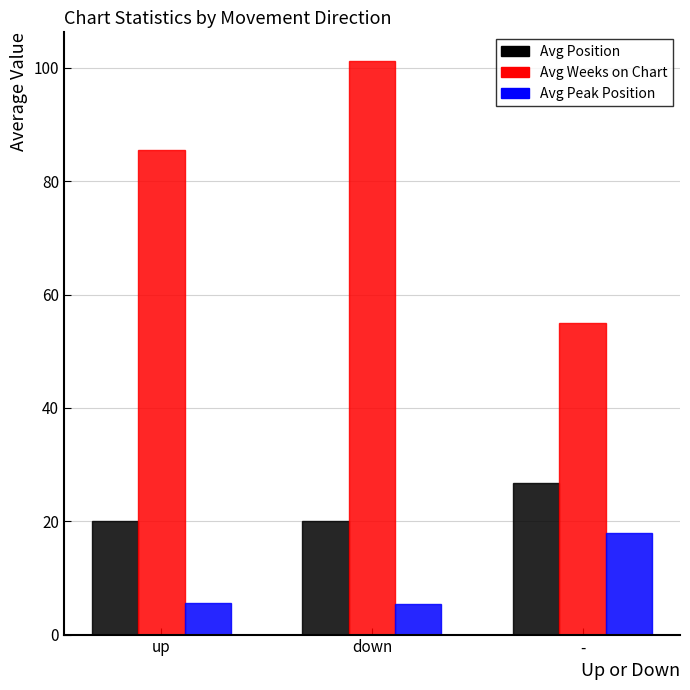

Which series changed the most between down and -?

Avg Weeks on Chart